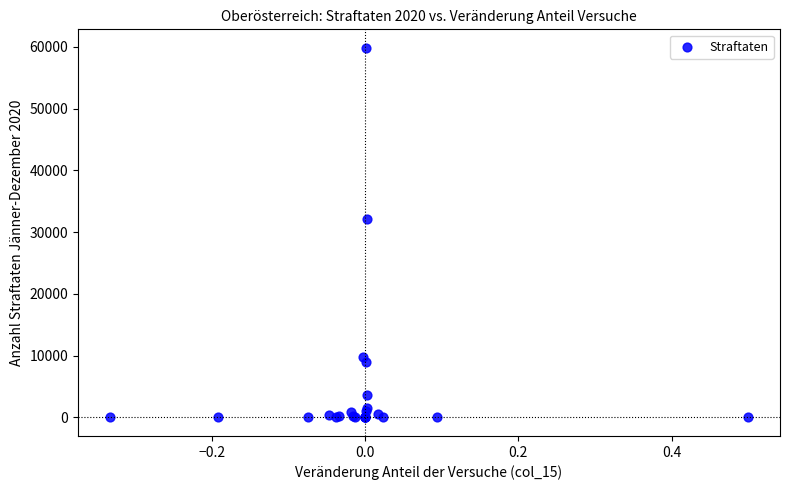

What Y value in the scatter plot is closest to 29916?

32185